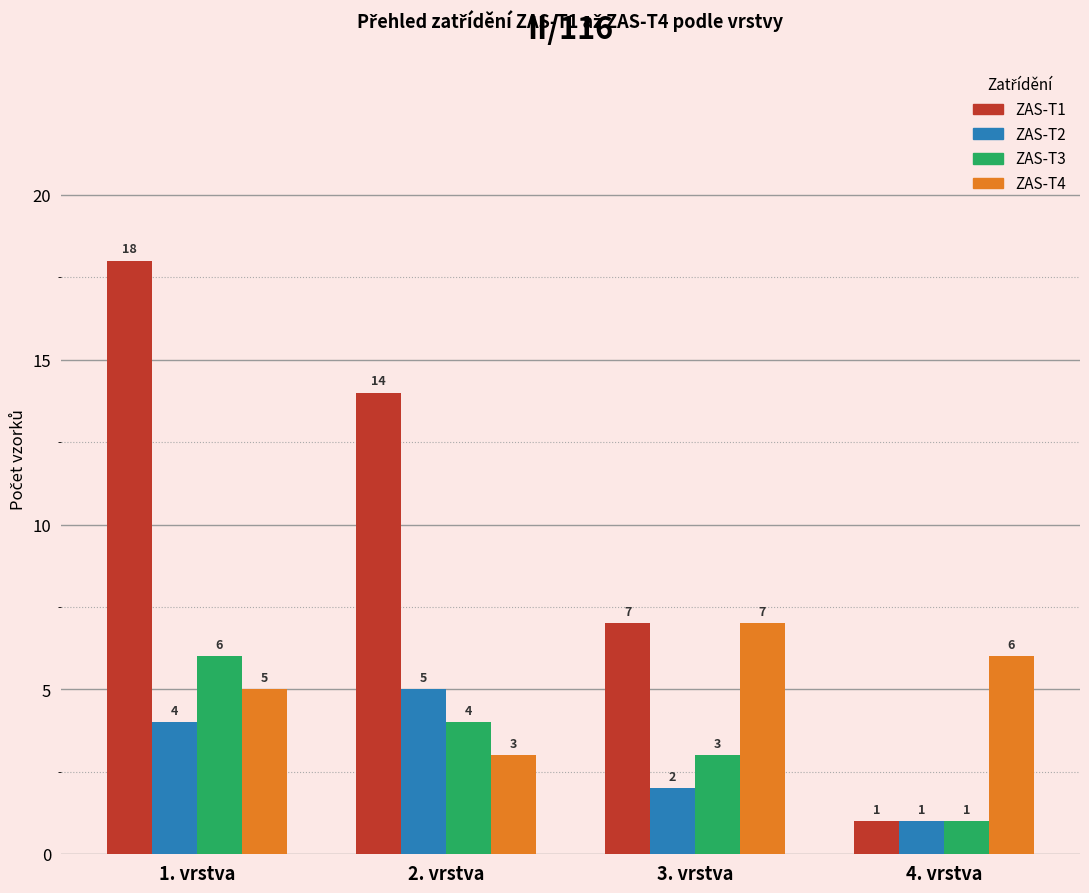

List the series in order of their peak value, highest first.

ZAS-T1, ZAS-T4, ZAS-T3, ZAS-T2